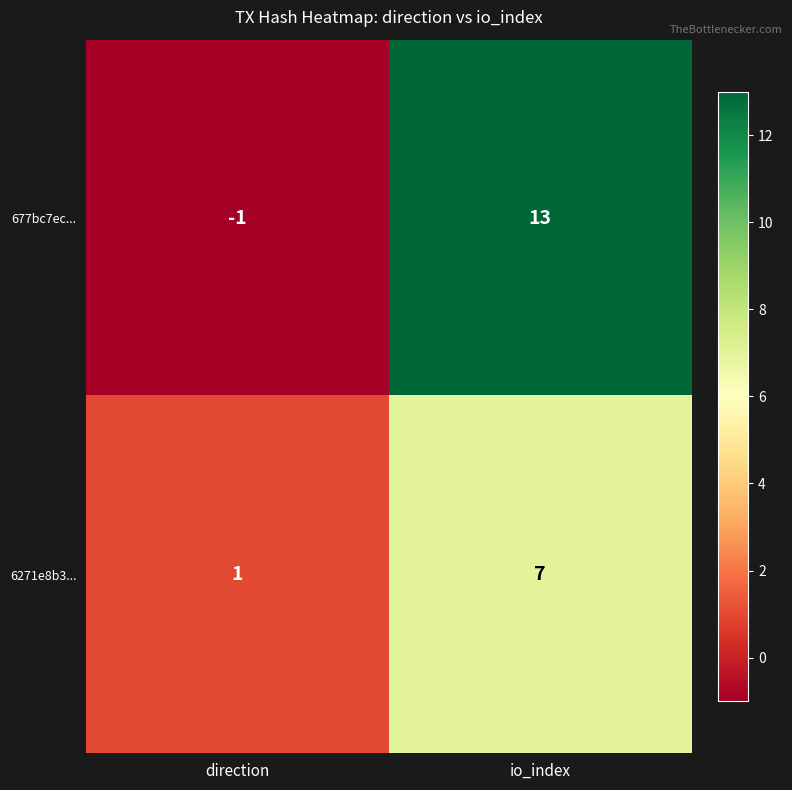

What is the minimum value shown in the chart?

-1